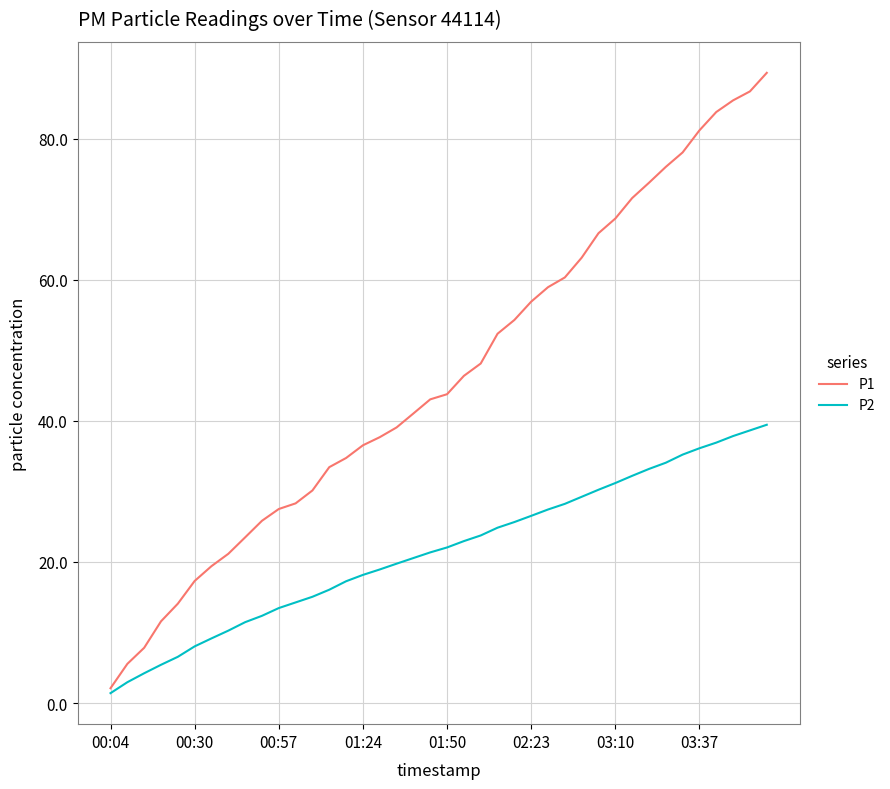

What is the maximum value for P1?

89.3